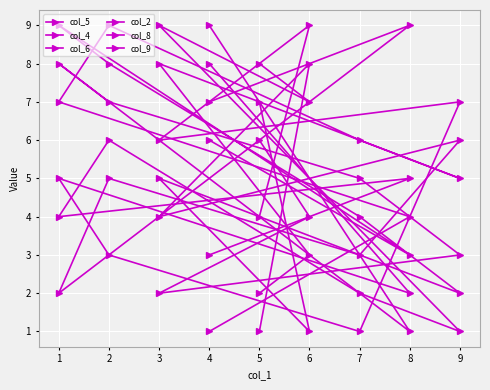

At which category is the sum across all series the highest?

6